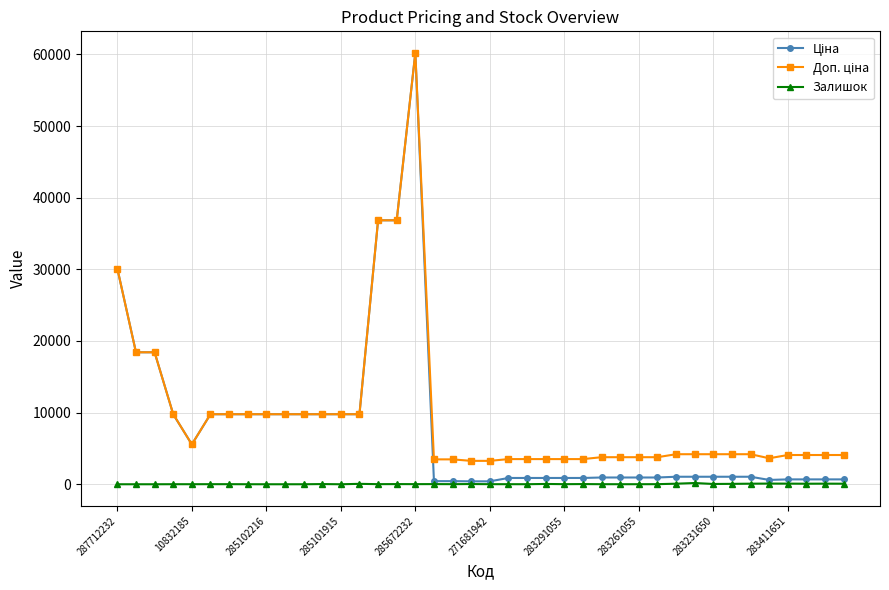

At how many categories does at least one series exceed 12463?

6